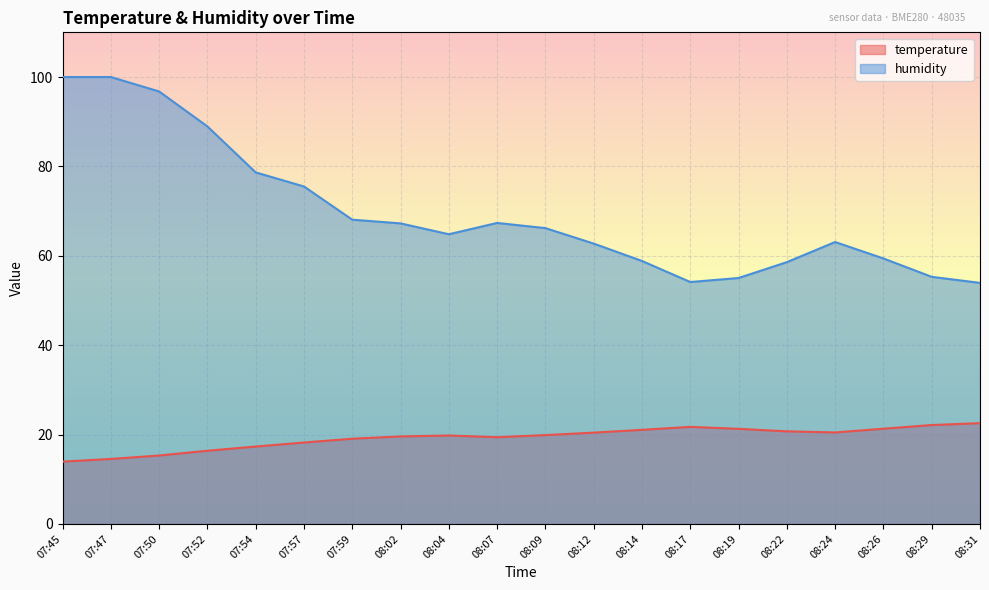

What is the label of the 8th point from the left?

08:02